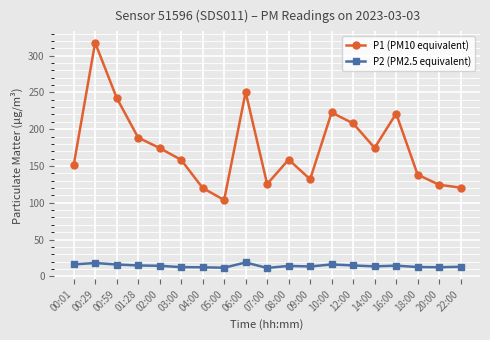

What is the greatest value displayed?

317.6